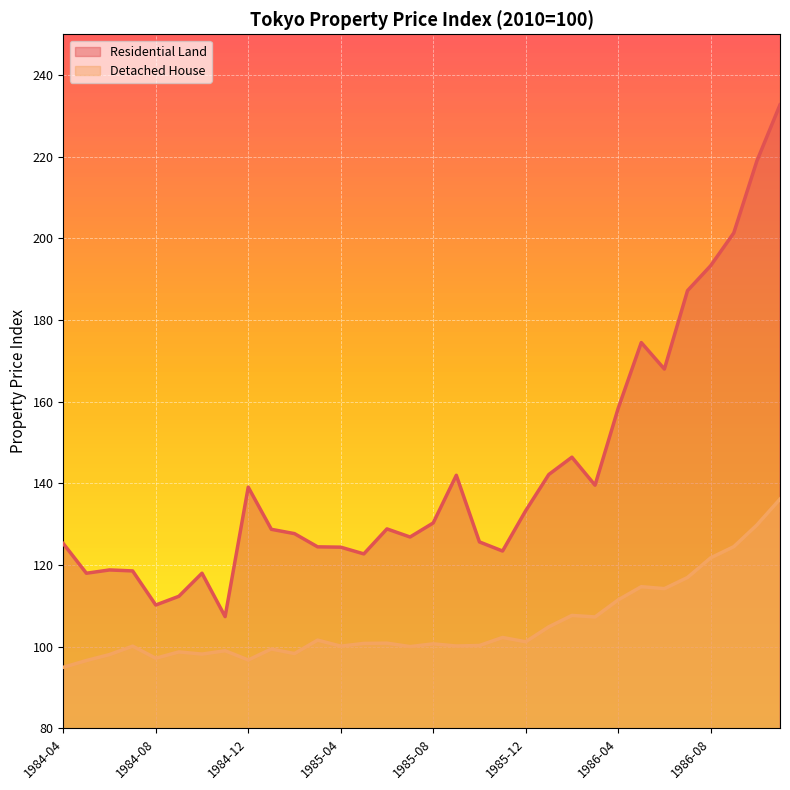

At 1984-11, list the series in order from smallest to largest.

Detached House, Residential Land